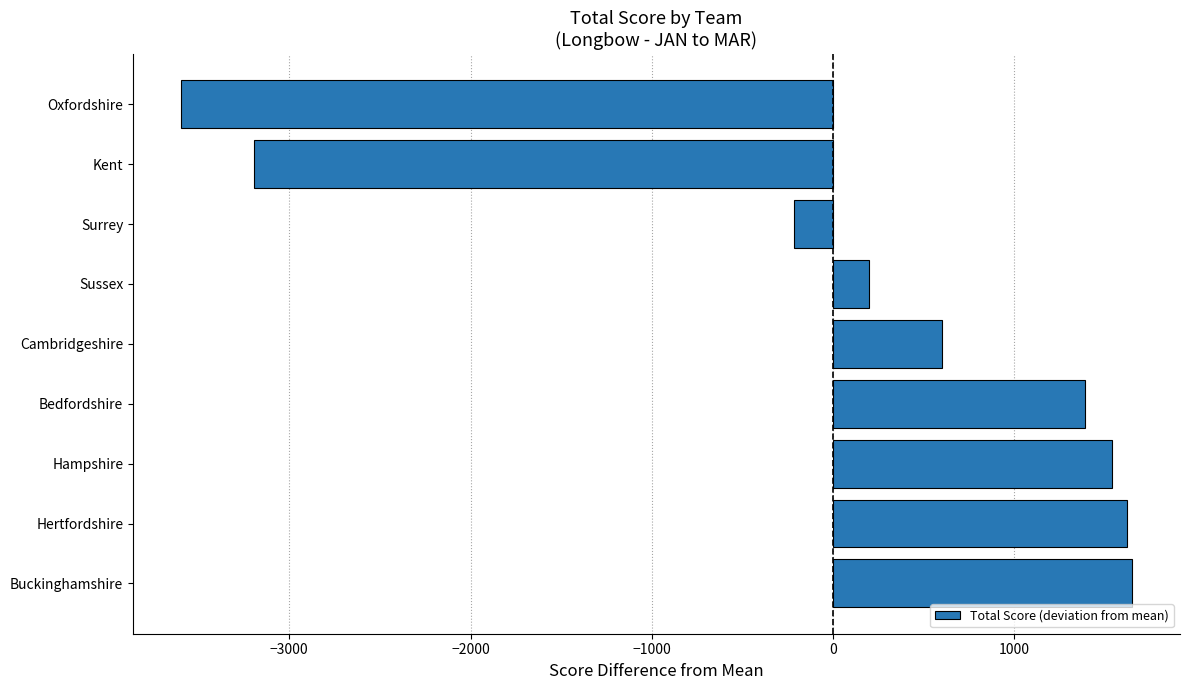

The value at Kent is -3194. True or false?

True